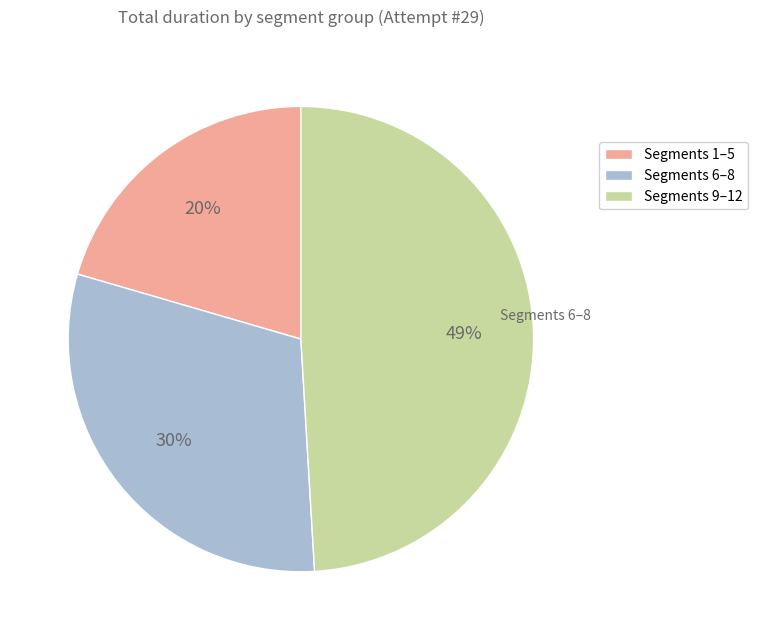

Rank the categories by value from lowest to highest.

Segments 1–5, Segments 6–8, Segments 9–12